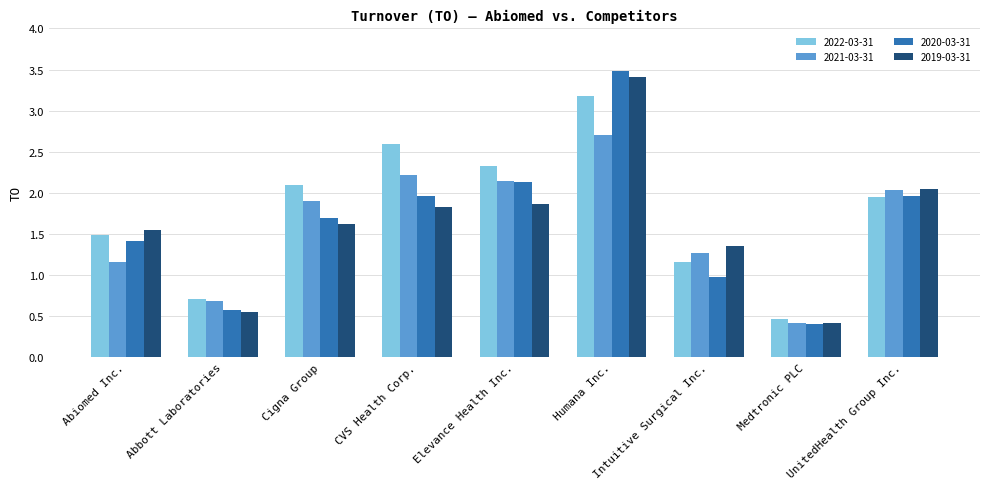

What position from the right is Abiomed Inc.?

9